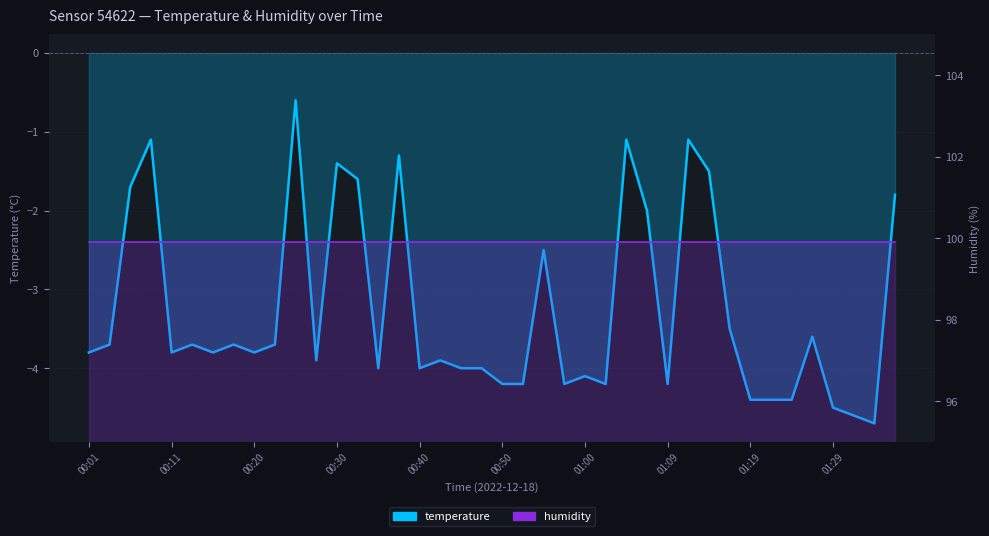

What is the sum of all values?

-130.7